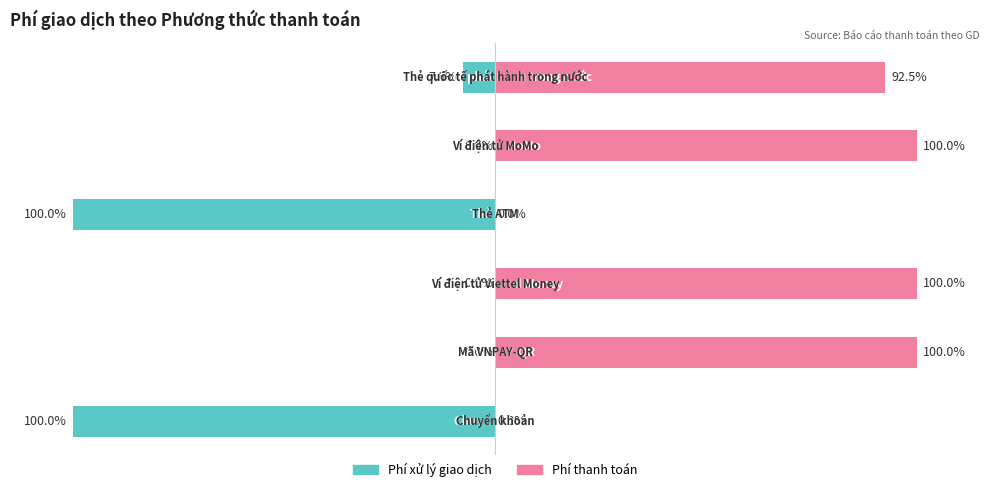

Reading left to right, what are all the values shown in this chart?

Phí xử lý giao dịch: -100.0	0.0	0.0	-100.0	0.0	-7.5
Phí thanh toán: 0.0	100.0	100.0	0.0	100.0	92.5